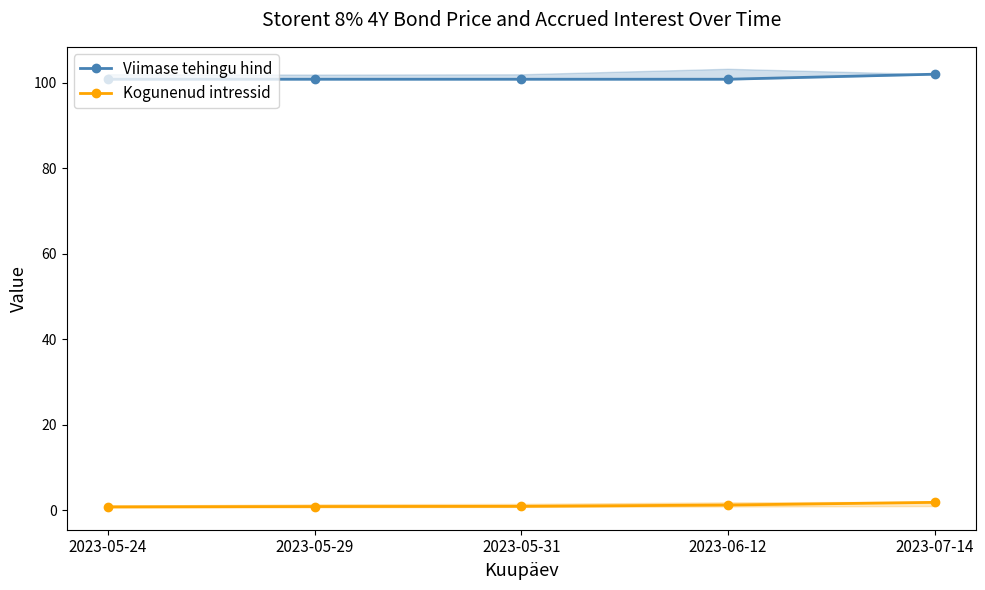

What is the label of the 1st point from the left?

2023-05-24